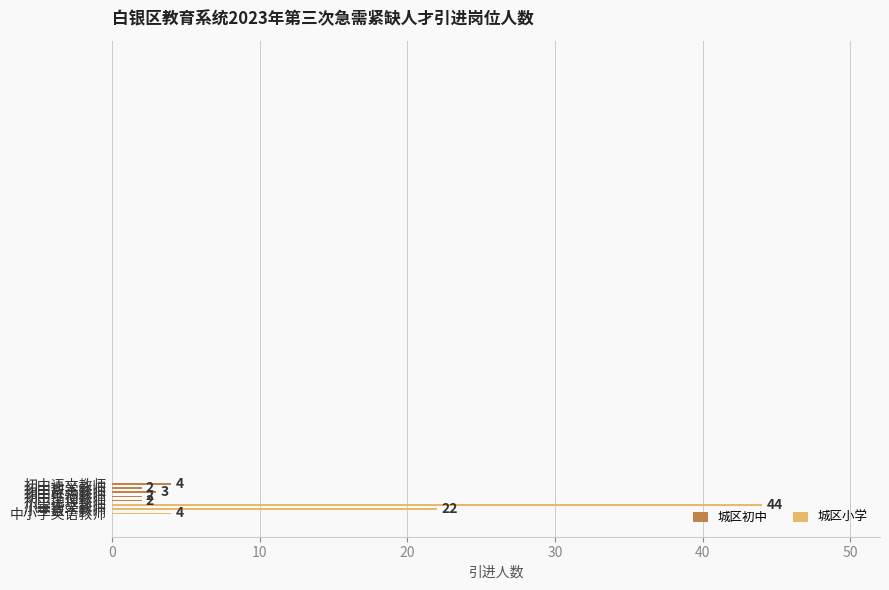

Which category has the highest value across all series?

小学语文教师